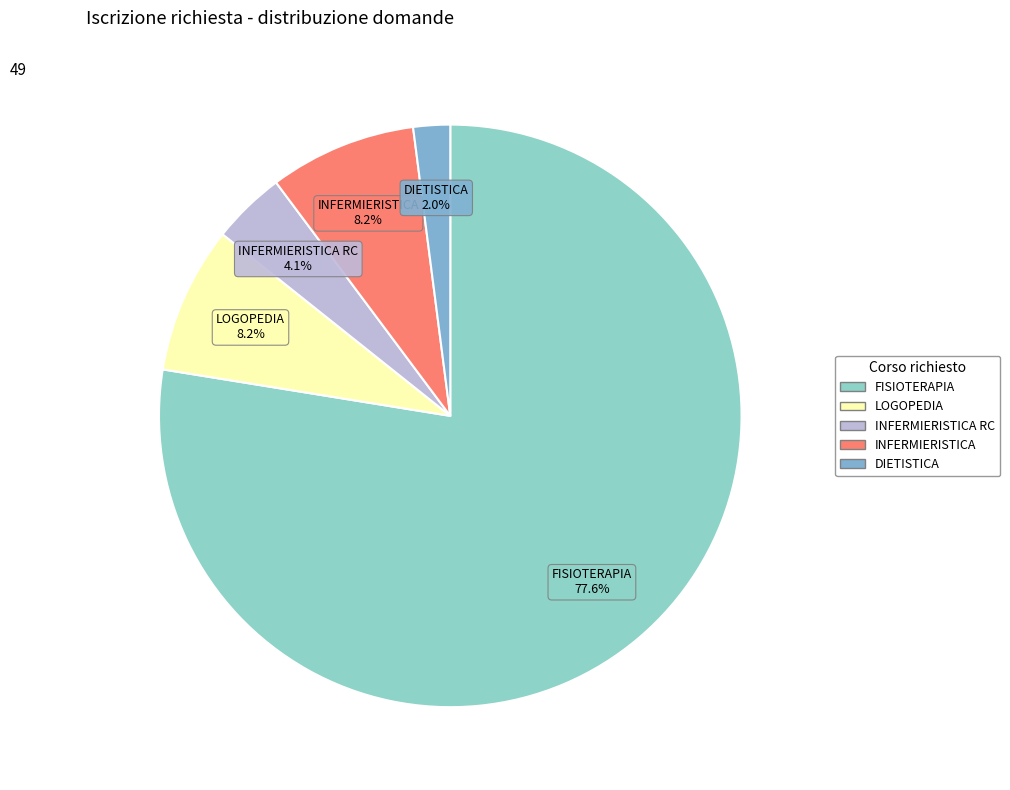

Between LOGOPEDIA and FISIOTERAPIA, which is larger?

FISIOTERAPIA